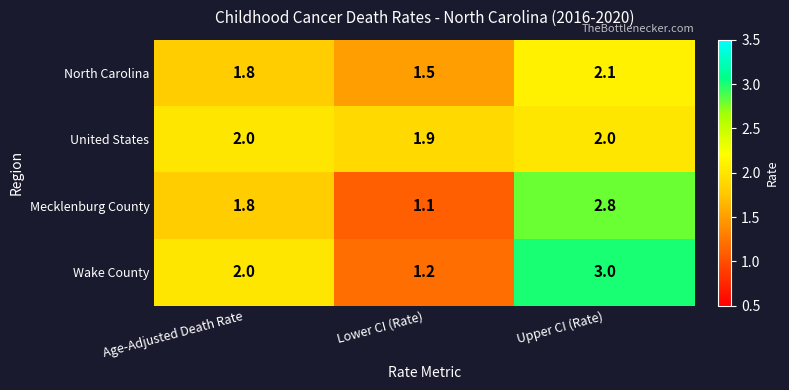

At which category does the chart reach its peak across all series?

Upper CI (Rate)